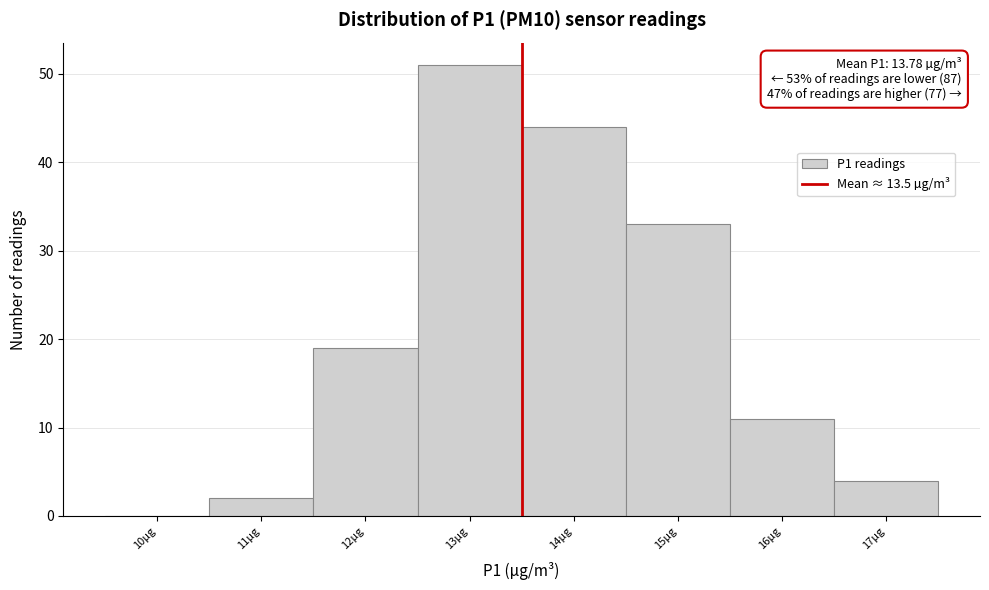

Over which range of the x-axis is the bar tallest?

12.5 to 13.5